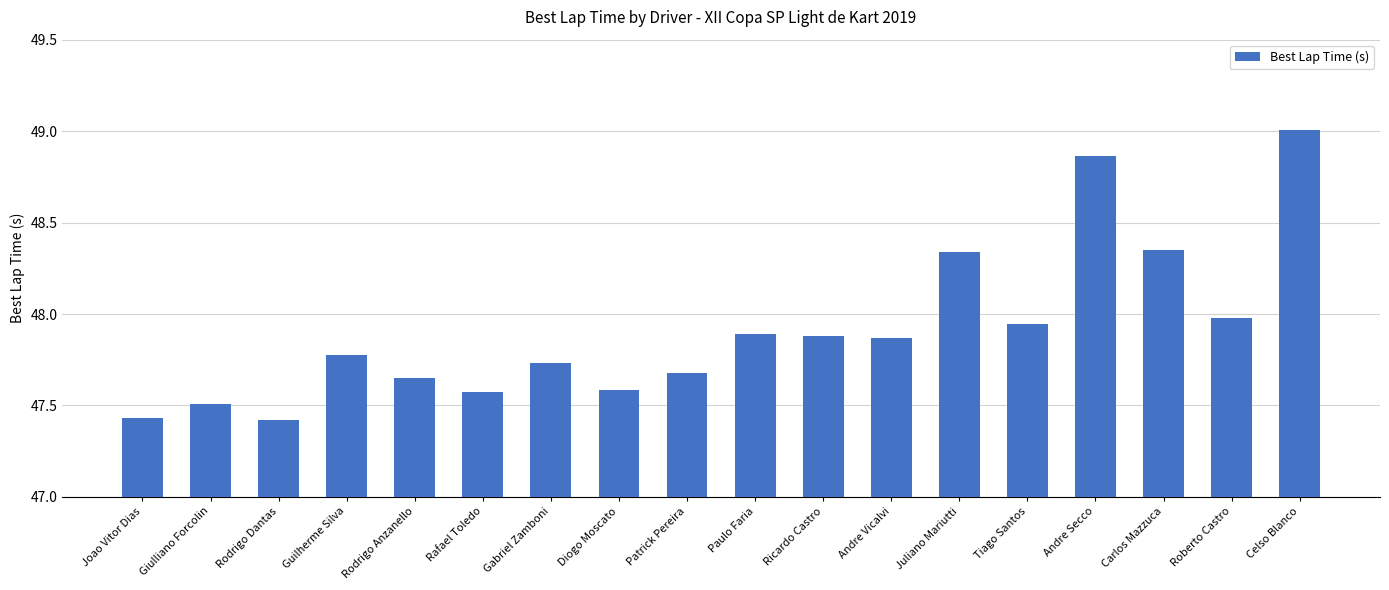

Is it true that the value at Tiago Santos is 47.9?

True